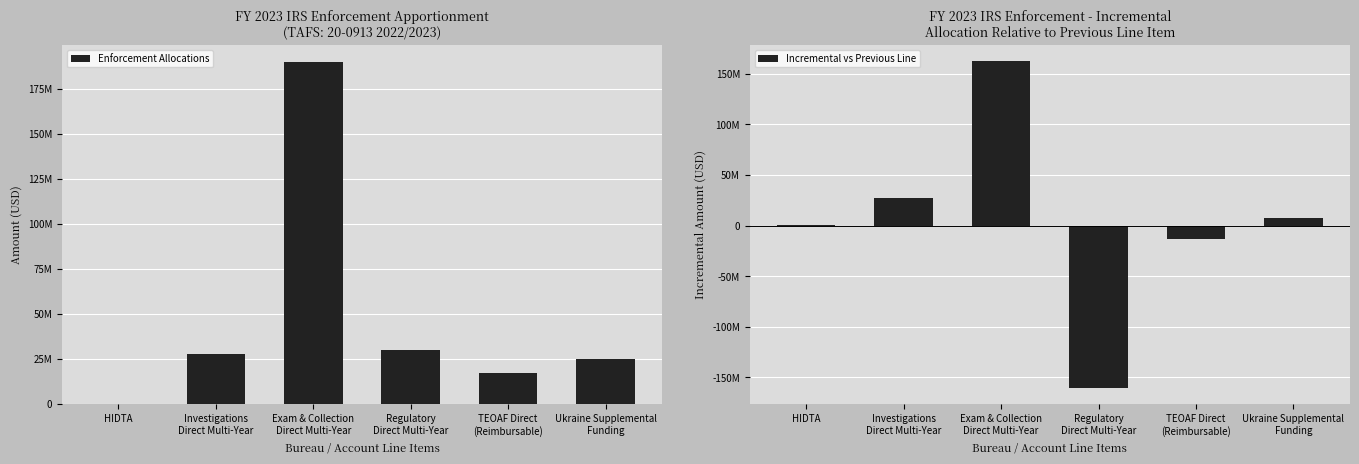

What is the difference between the highest and lowest values at Investigations
Direct Multi-Year?

119057